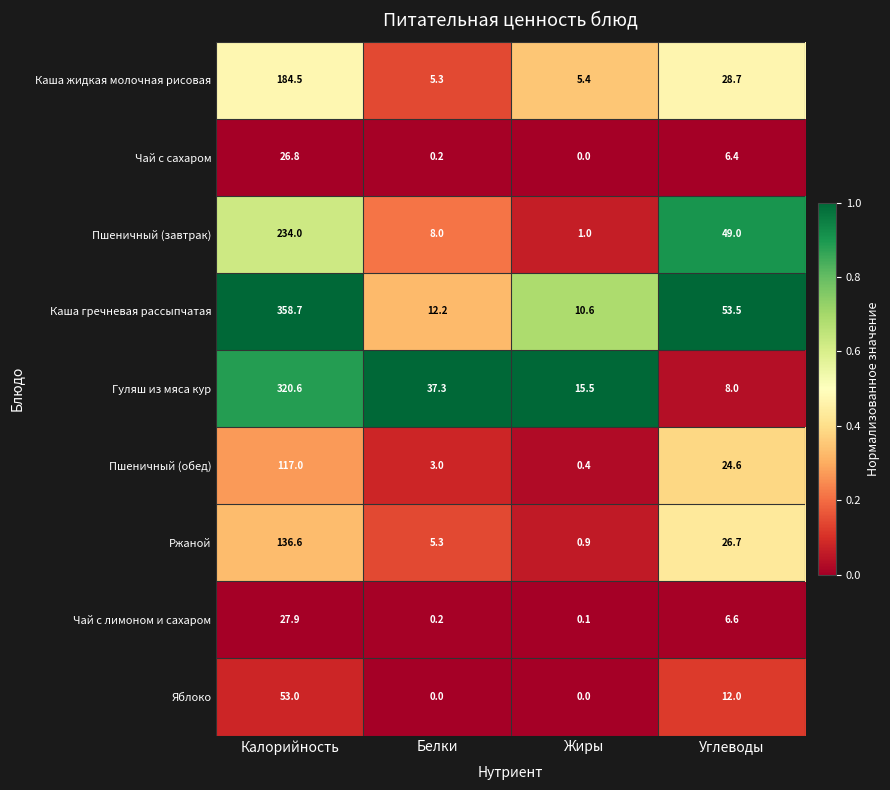

Which series has the widest spread of values?

Каша гречневая рассыпчатая